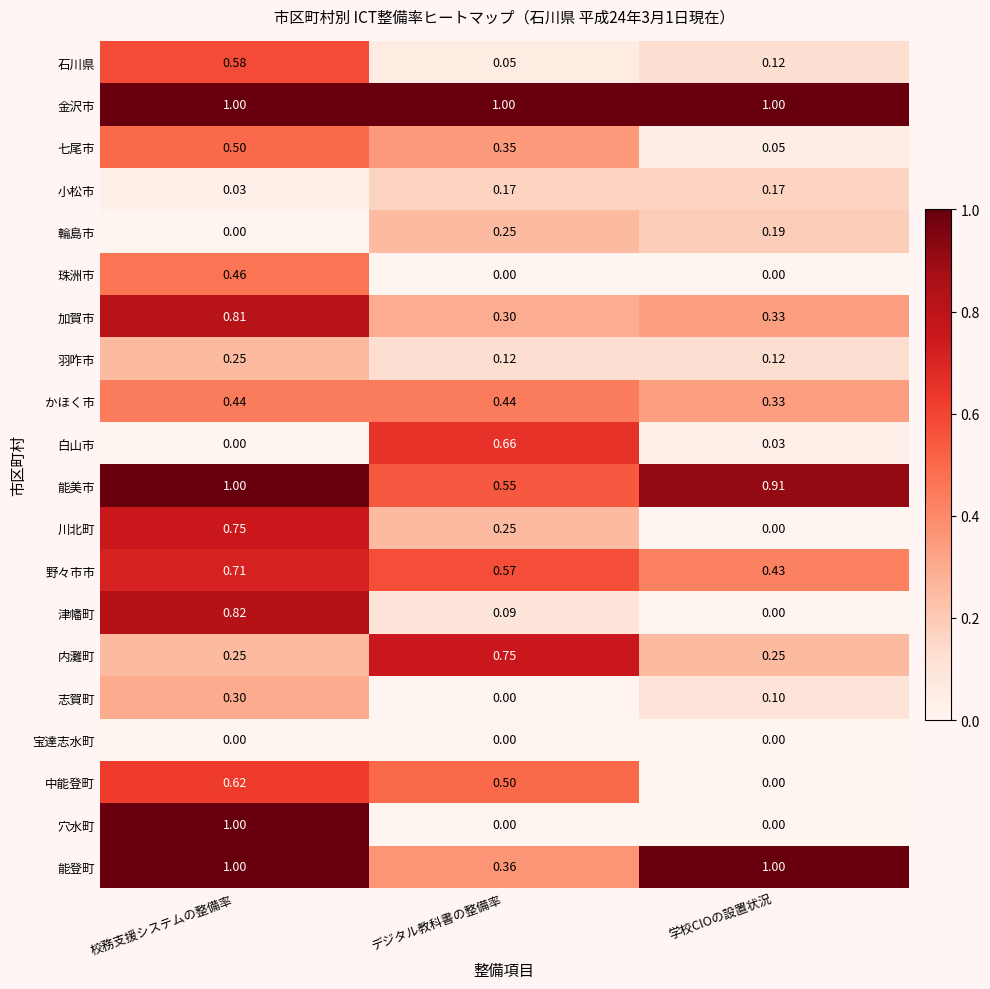

Which series has the widest spread of values?

穴水町